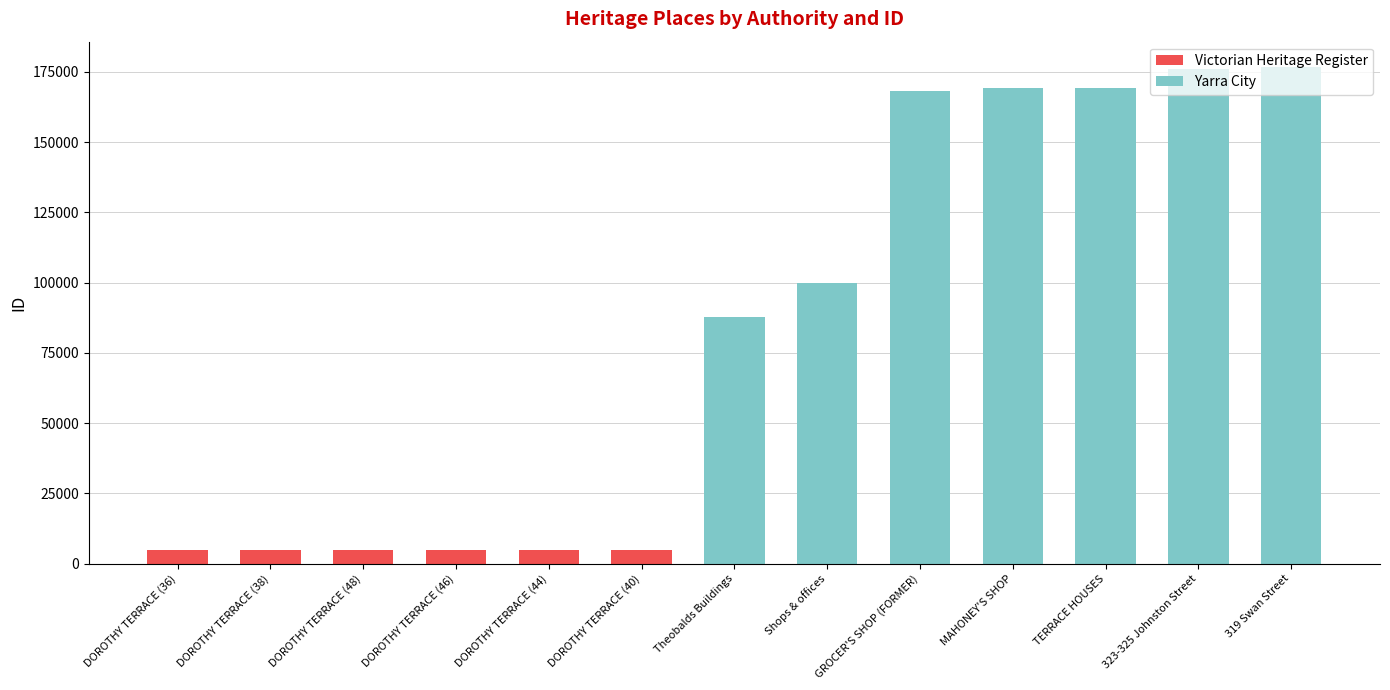

What is the total value across all series at Shops & offices?

99808